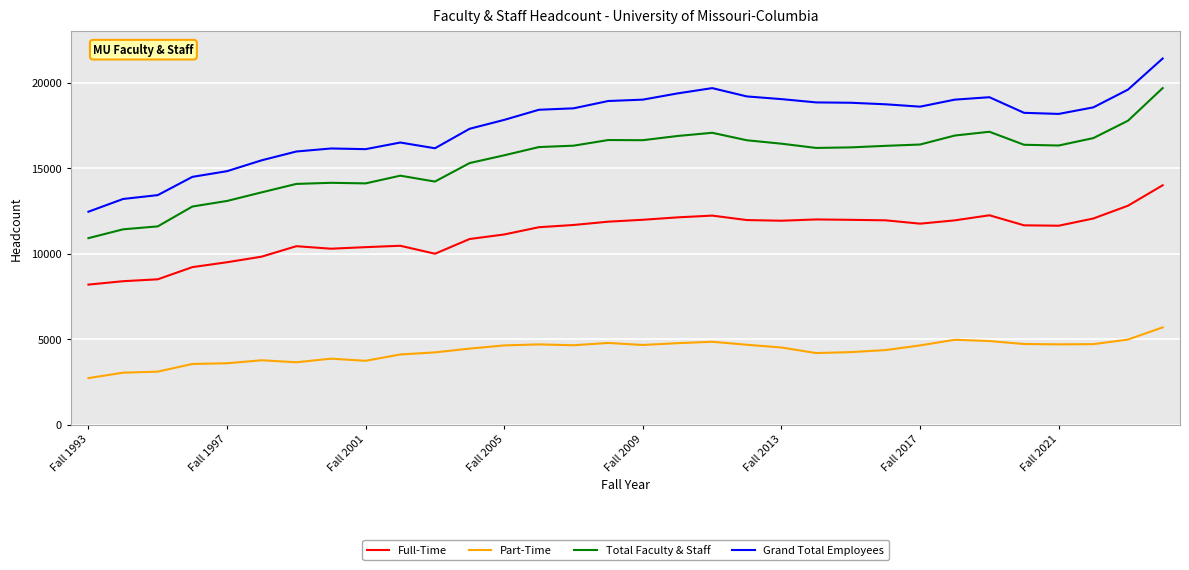

True or false: Total Faculty & Staff and Full-Time cross at least once.

False